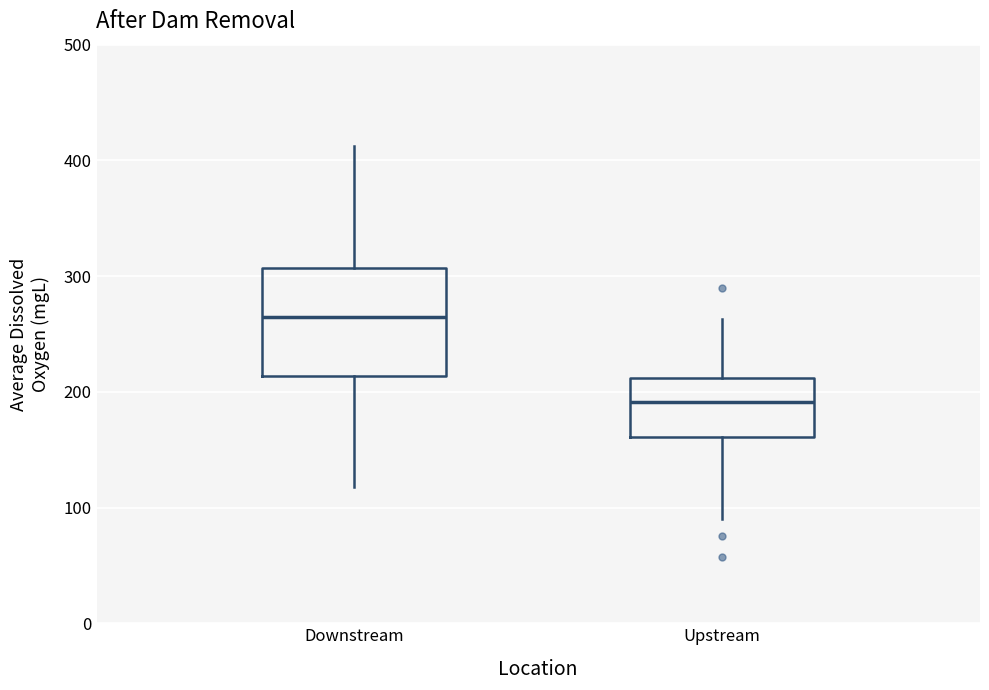

Reading left to right, transcribe this box plot: for each box, give where its median line is, the range the box spans, and where its two whiskers end, as read against the y-axis. The values are not printed on the chart, so give them approximately, as read against the axis.

Downstream: median 260, box 210 to 310, whiskers 120 to 410
Upstream: median 190, box 160 to 210, whiskers 90 to 260